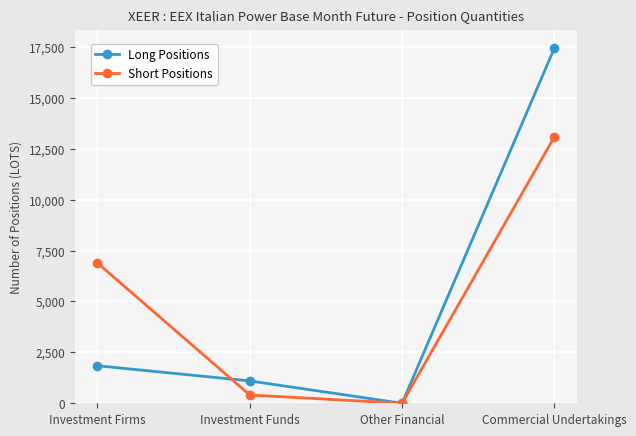

True or false: Short Positions has more than 2 interior local peaks.

False